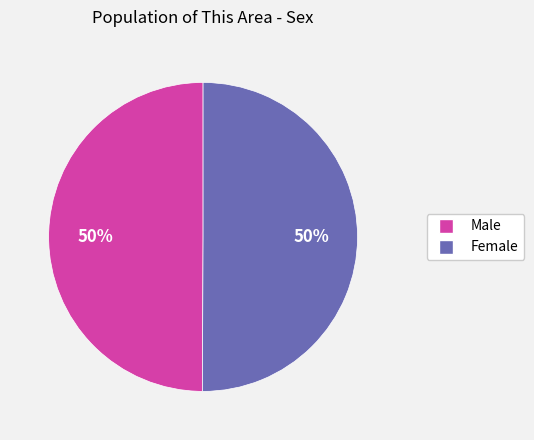

What is the ratio of the value at Male to the value at Female?

1.0